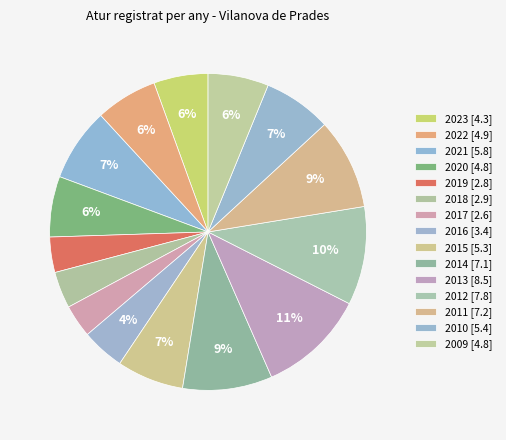

To the nearest percent, what percentage of the pie is 2011?

9%